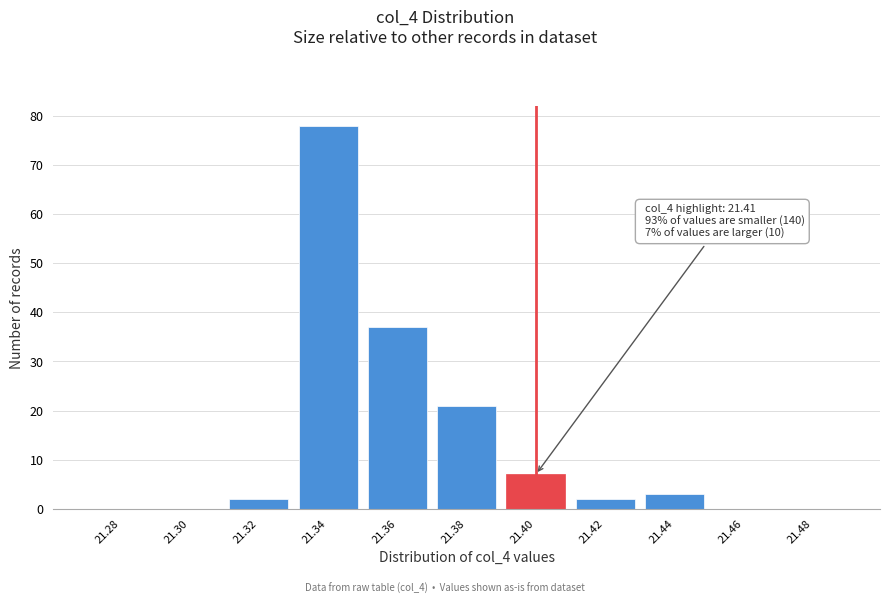

Reading left to right, extract all data points from this chart.

21.28=0	21.30=0	21.32=2	21.34=78	21.36=37	21.38=21	21.40=7	21.42=2	21.44=3	21.46=0	21.48=0